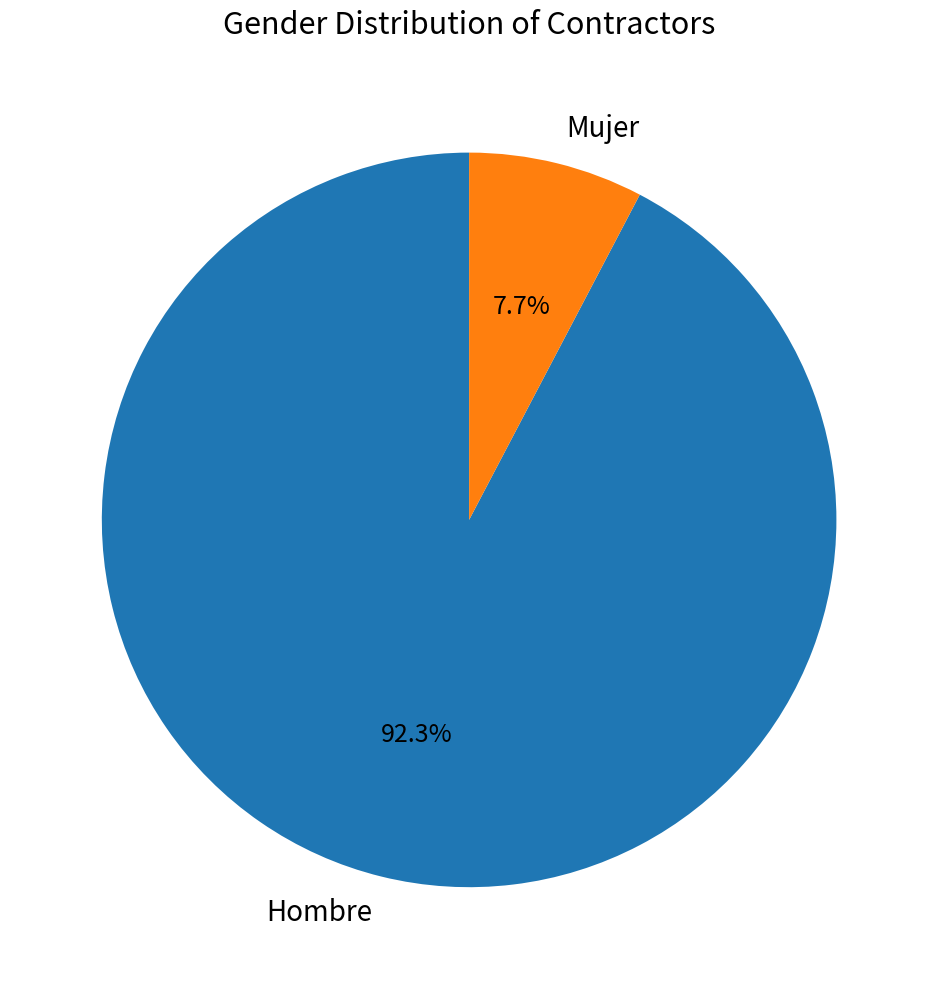

Rank the categories by value from lowest to highest.

Mujer, Hombre